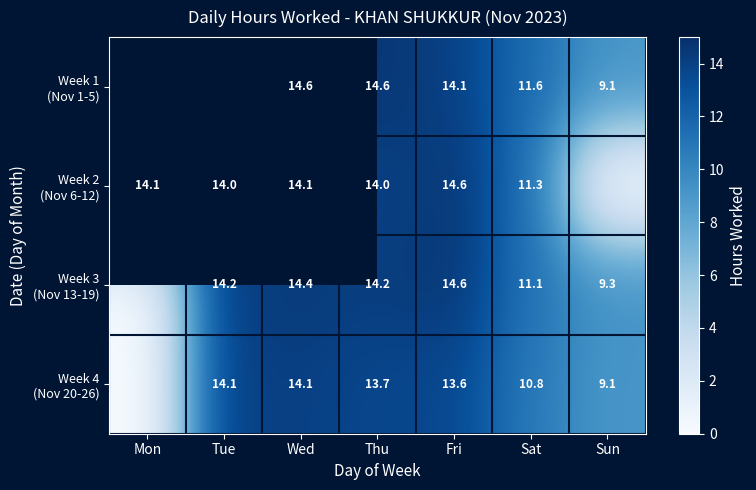

What is the difference between the maximum and minimum values in the Week 4 (Nov 20-26) series?

14.1